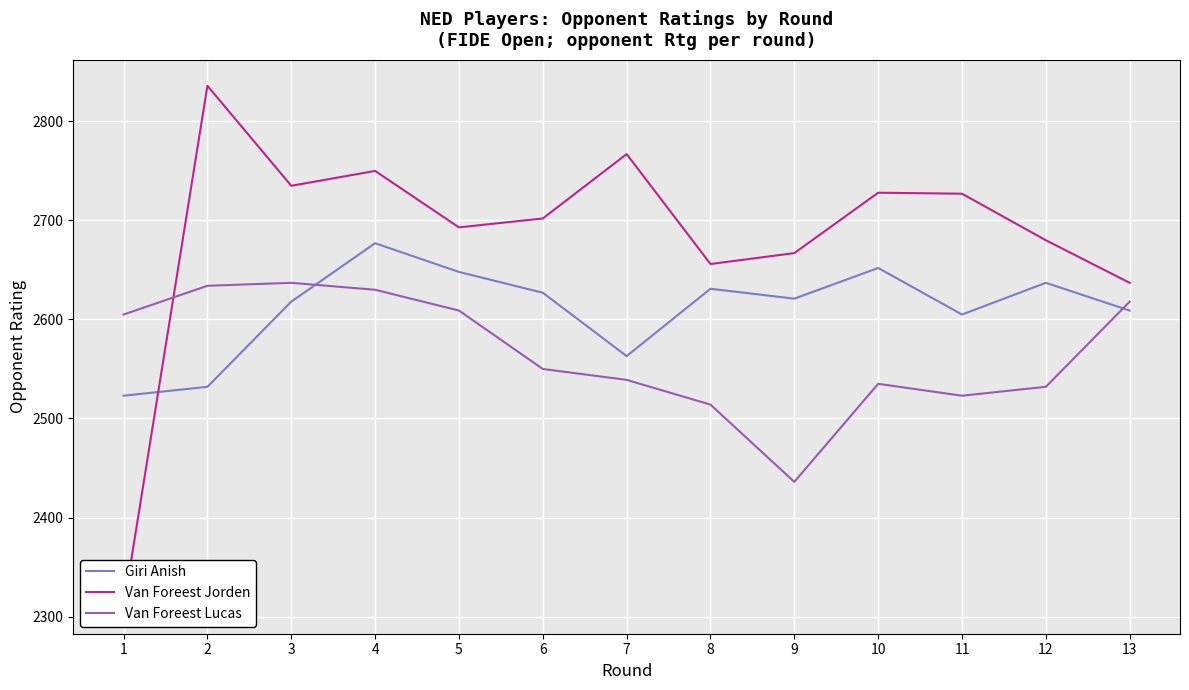

Count the number of data series in this chart.

3